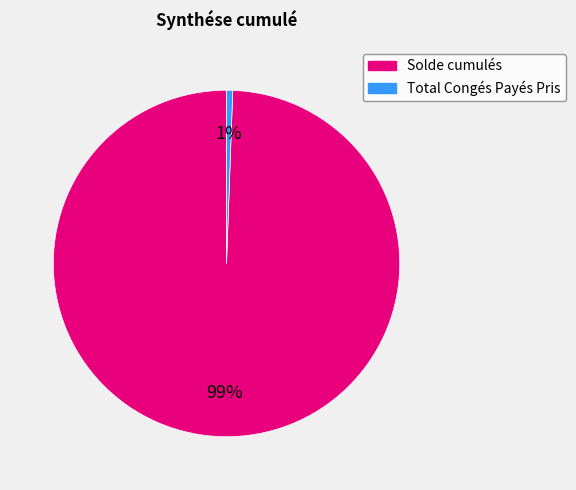

Which category has the smallest portion of the pie?

Total Congés Payés Pris